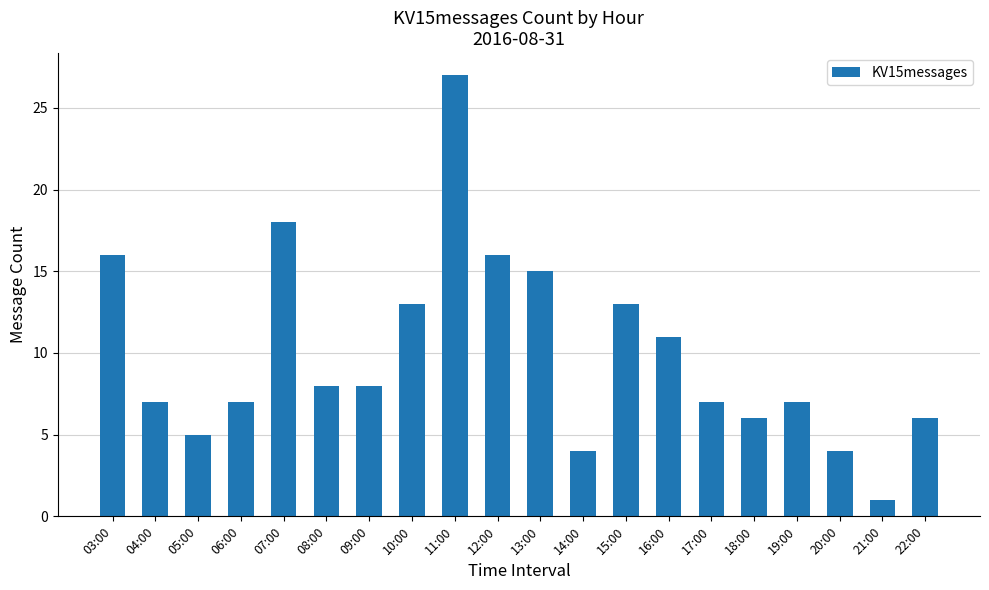

At which category does the chart reach its peak across all series?

11:00